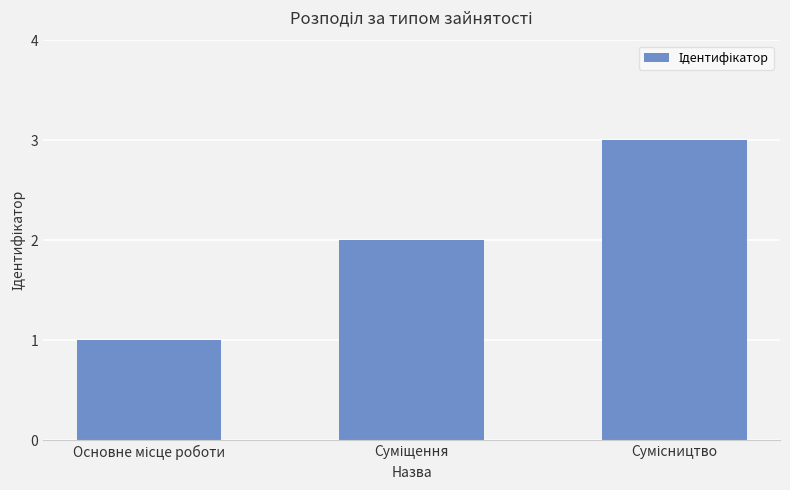

Reading left to right, extract all data points from this chart.

1	2	3